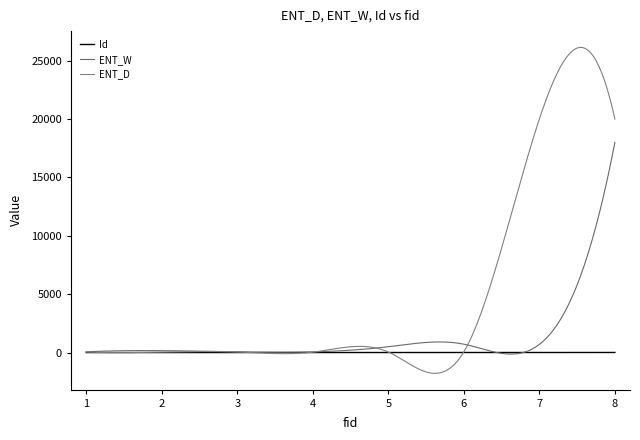

Reading left to right, transcribe all the data shown in this chart.

Id: 1=1	2=2	3=3	4=4	5=5	6=6	7=7	8=8
ENT_W: 1=67	2=165	3=64	4=62	5=500	6=720	7=700	8=18000
ENT_D: 1=42	2=40	3=50	4=36	5=46	6=62	7=20000	8=20000